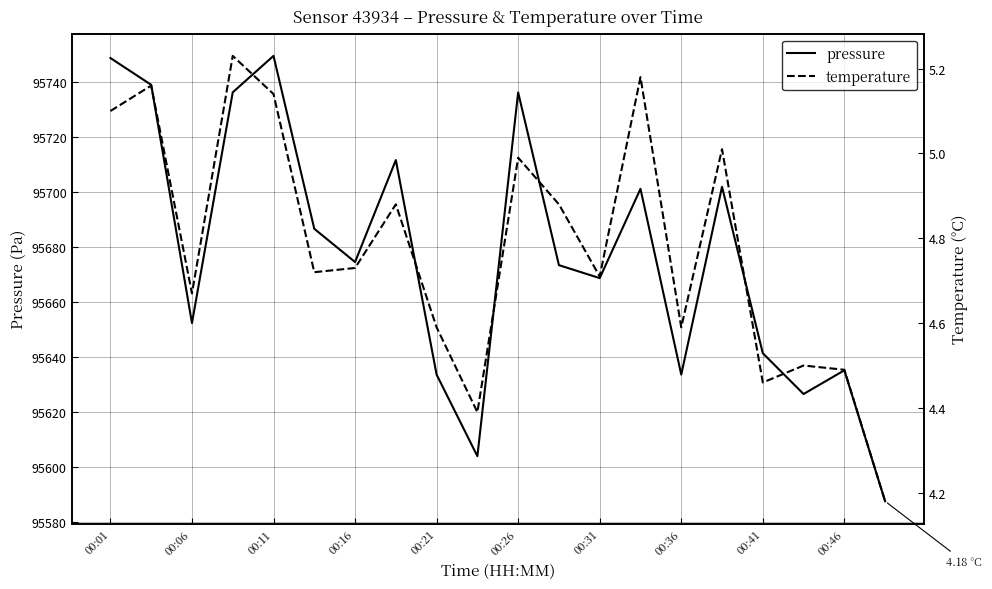

Rank the series by their maximum value, from lowest to highest.

temperature, pressure